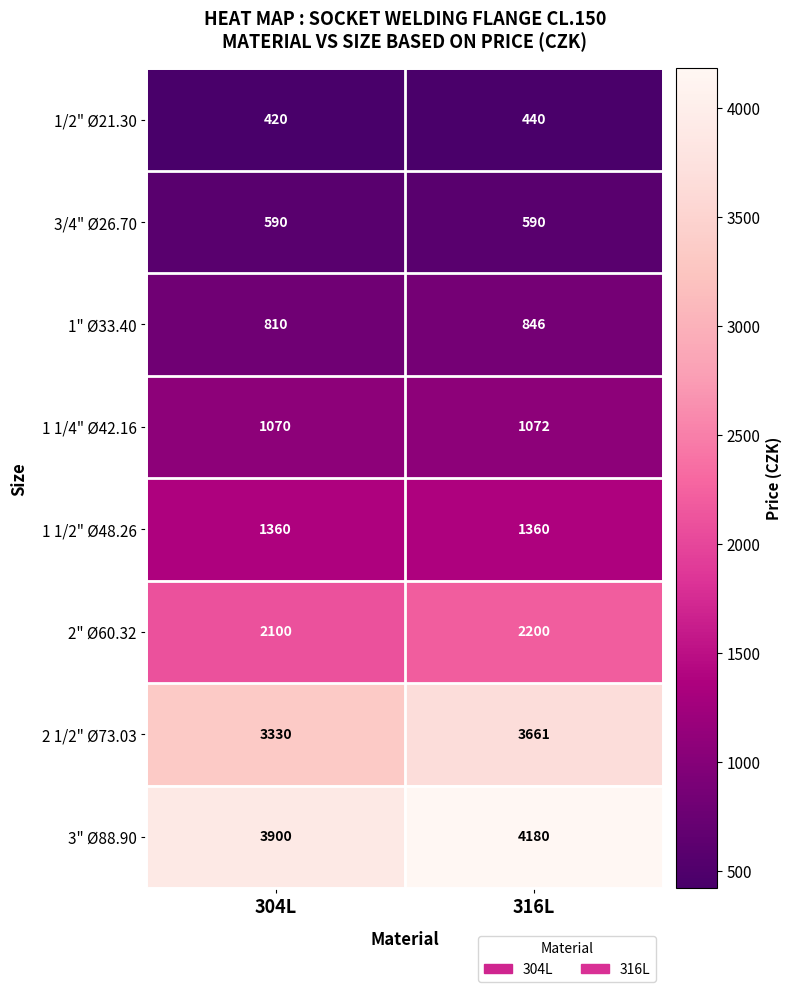

What is the sum of the 1" Ø33.40 values at 316L and 304L?

1656